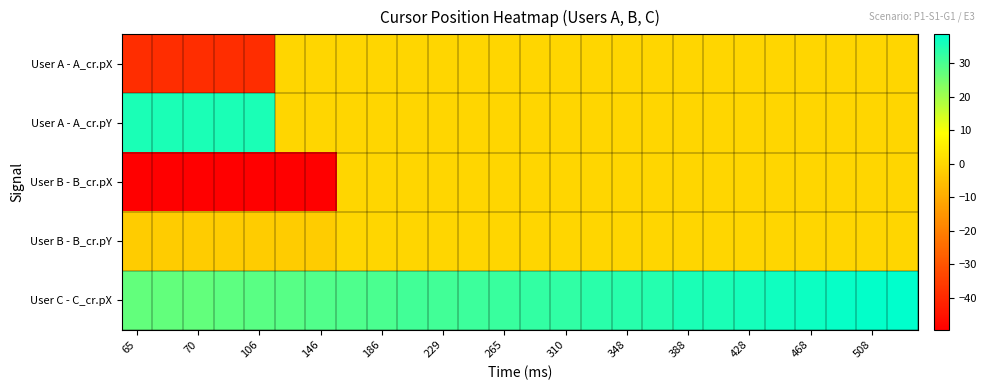

Reading right to left, transcribe all the data shown in this chart.

User A - A_cr.pX: 0.0	0.0	0.0	0.0	0.0	0.0	0.0	0.0	0.0	0.0	0.0	0.0	0.0	0.0	0.0	0.0	0.0	0.0	0.0	0.0	0.0	-39.0	-39.0	-39.0	-39.0	-39.0
User A - A_cr.pY: 0.0	0.0	0.0	0.0	0.0	0.0	0.0	0.0	0.0	0.0	0.0	0.0	0.0	0.0	0.0	0.0	0.0	0.0	0.0	0.0	0.0	35.5	35.5	35.5	35.5	35.5
User B - B_cr.pX: 0.0	0.0	0.0	0.0	0.0	0.0	0.0	0.0	0.0	0.0	0.0	0.0	0.0	0.0	0.0	0.0	0.0	0.0	0.0	-49.5	-49.5	-49.5	-49.5	-49.5	-49.5	-49.5
User B - B_cr.pY: 0.0	0.0	0.0	0.0	0.0	0.0	0.0	0.0	0.0	0.0	0.0	0.0	0.0	0.0	0.0	0.0	0.0	0.0	0.0	-2.5	-2.5	-2.5	-2.5	-2.5	-2.5	-2.5
User C - C_cr.pX: 38.6	38.1	37.6	37.1	36.7	36.1	35.5	35.2	34.5	34.0	33.5	33.0	32.5	32.0	31.5	30.9	30.7	29.9	29.4	29.2	28.6	28.2	27.8	26.9	26.9	26.9